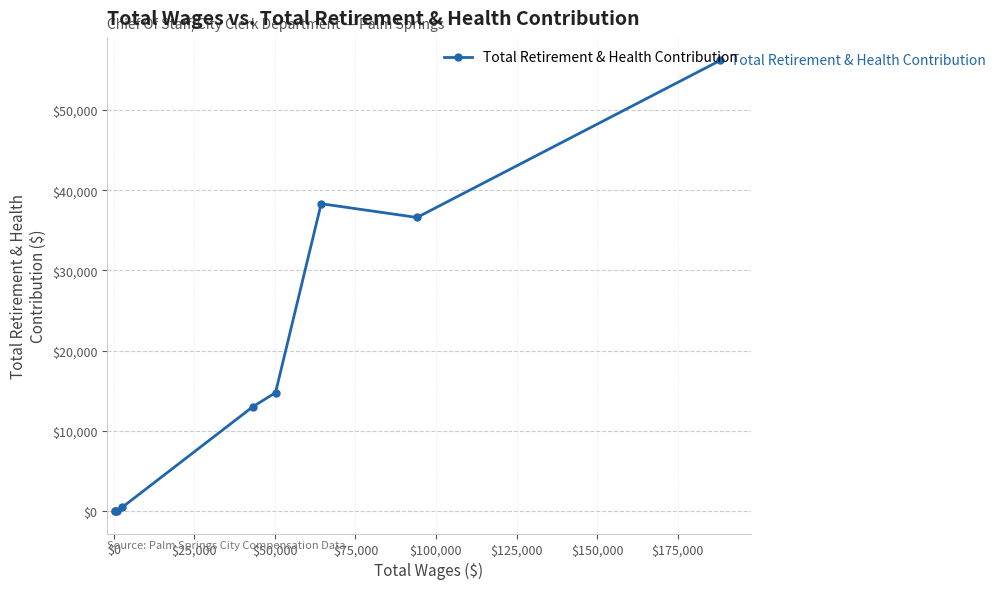

What is the greatest value displayed?

56181